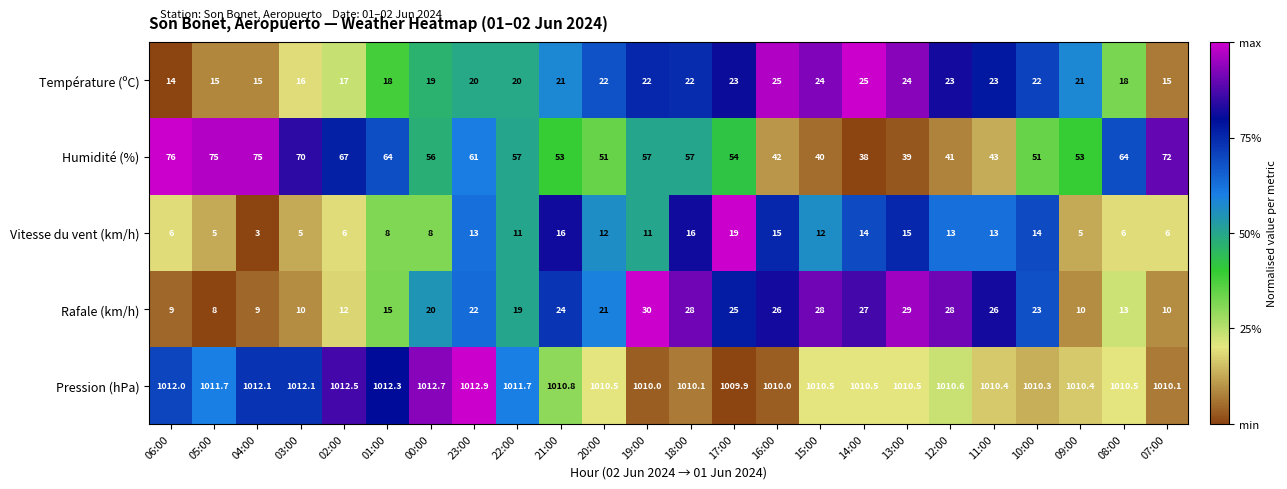

The Humidité (%) series shows 46.3 at 07:00. True or false?

False